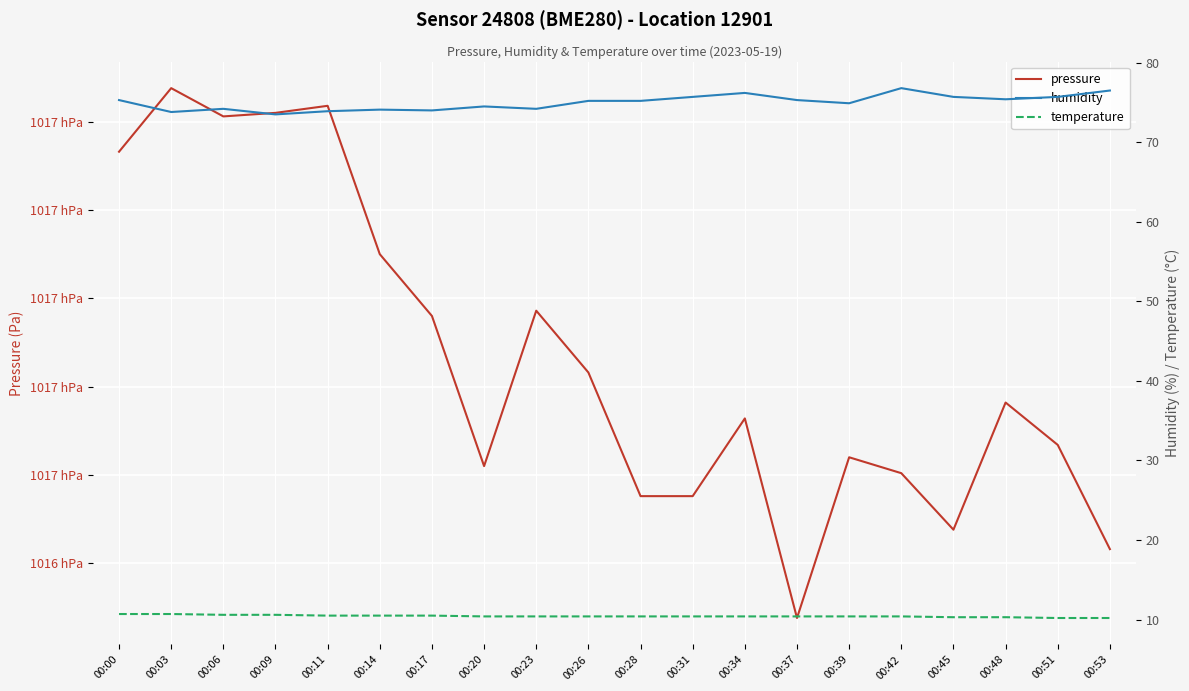

What is the average value of the temperature series?

10.4